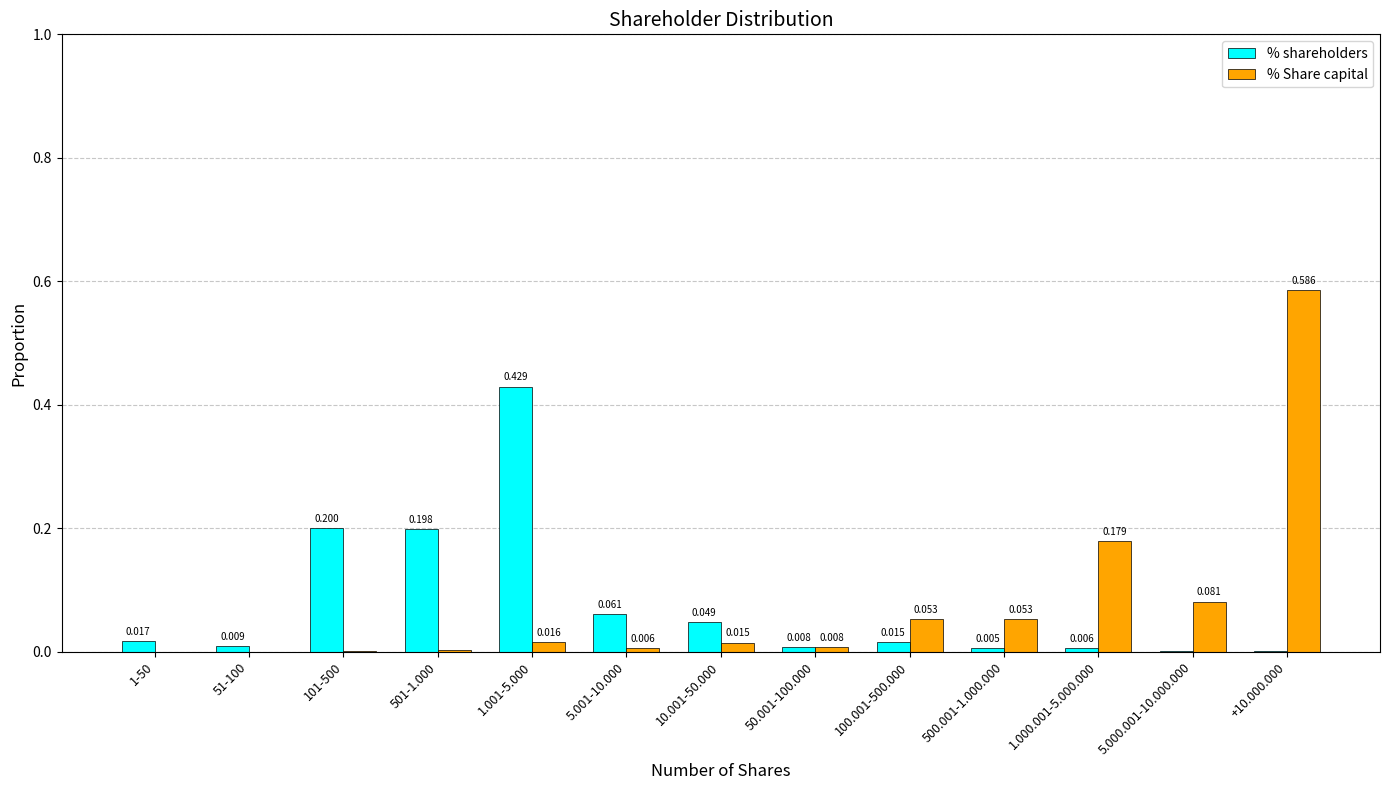

Between 50.001-100.000 and 5.000.001-10.000.000, which series saw the biggest shift?

% Share capital